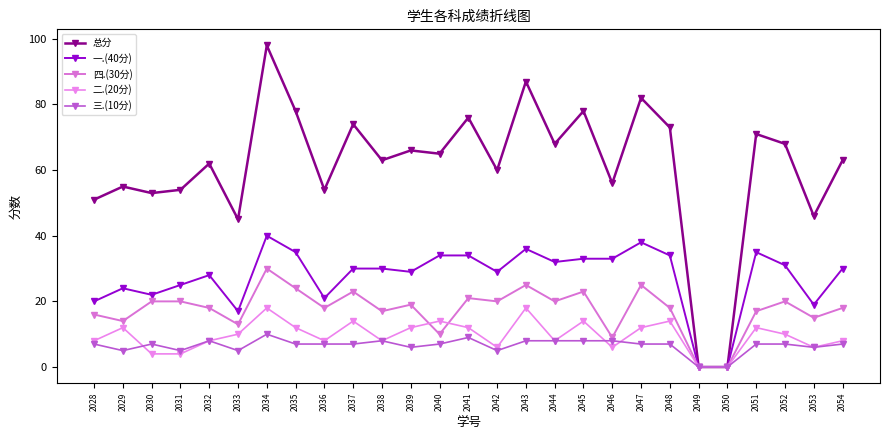

True or false: 二.(20分) and 三.(10分) intersect in this chart.

True